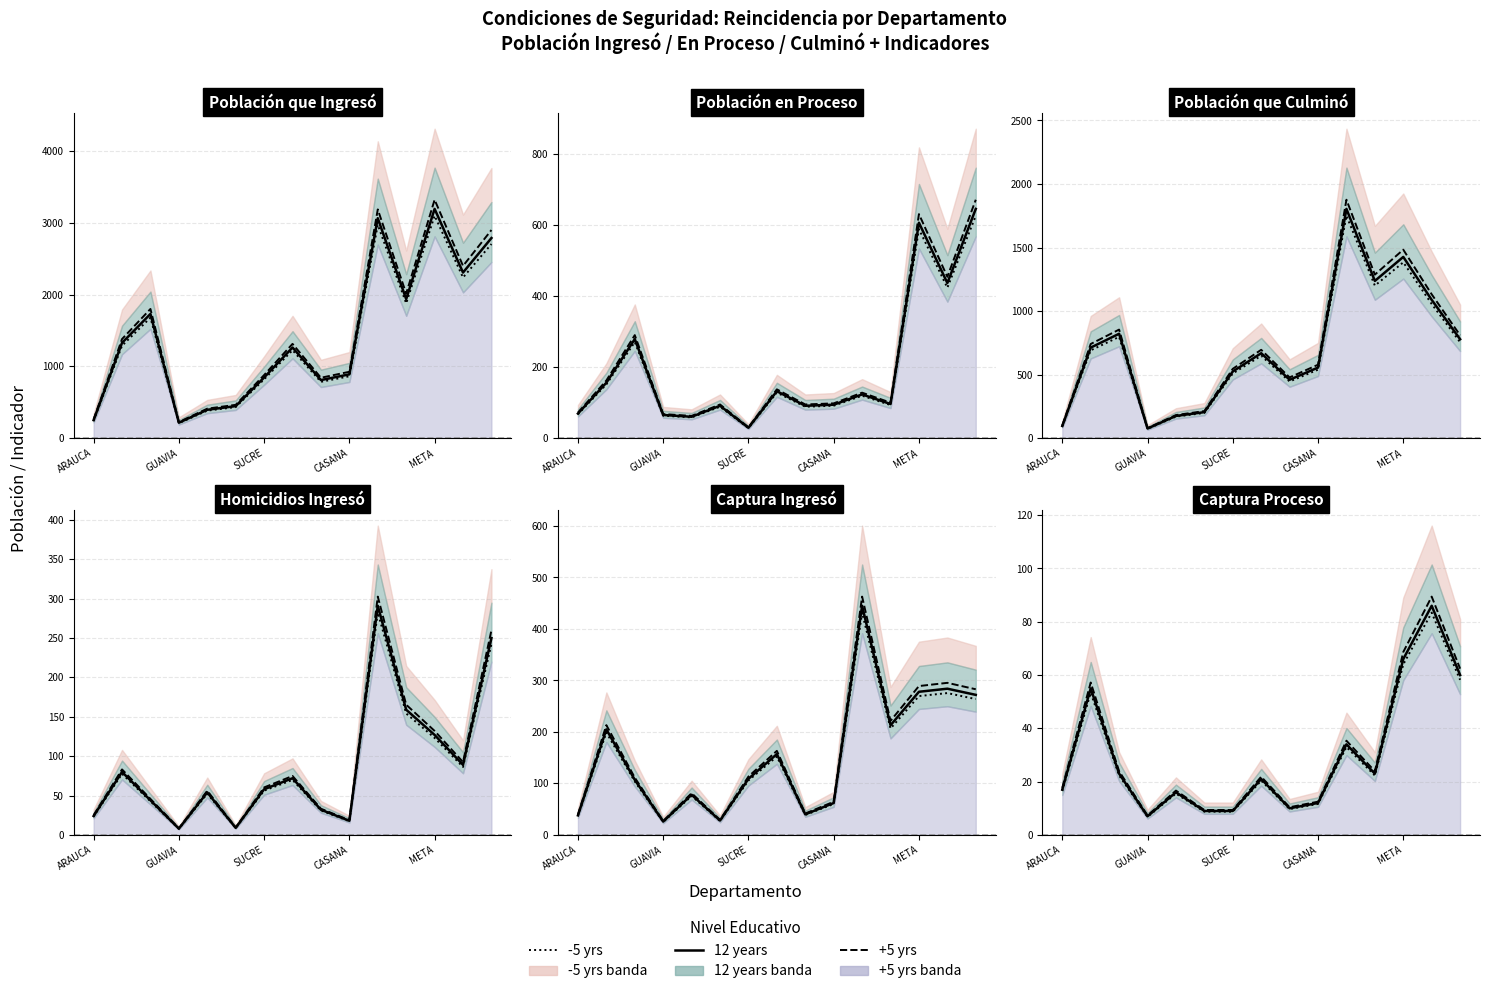

What is the sum of the +5 yrs values at META and SUCRE?

78.0